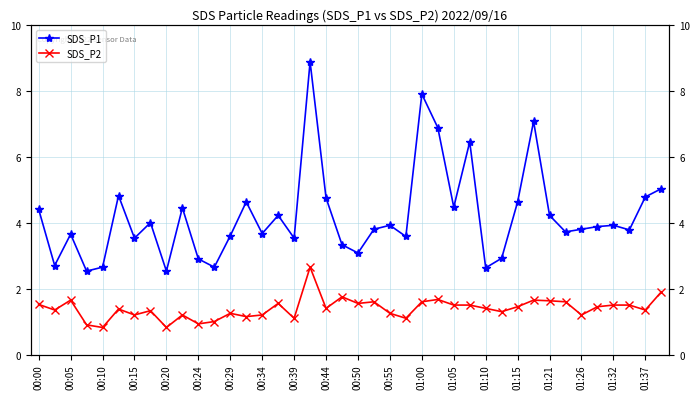

How many interior local peaks does the SDS_P1 series have?

12